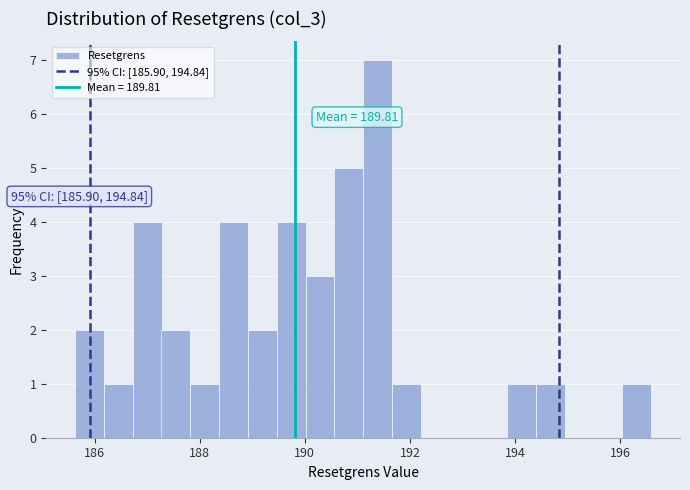

Around what value on the x-axis is the tallest bar? Give the approximate position of its centre, as read against the axis.

191.4